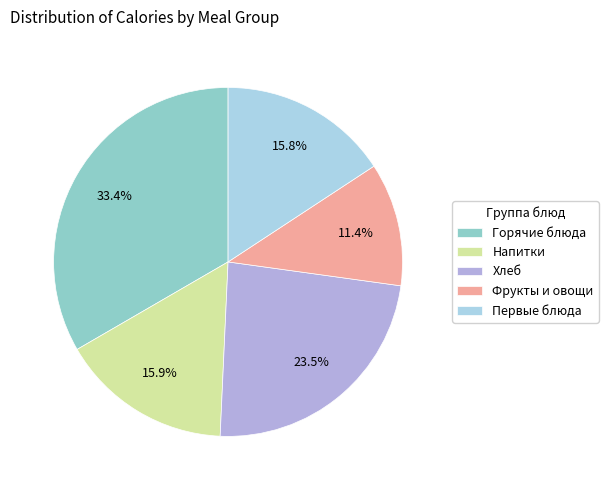

Does any single category account for the majority?

No